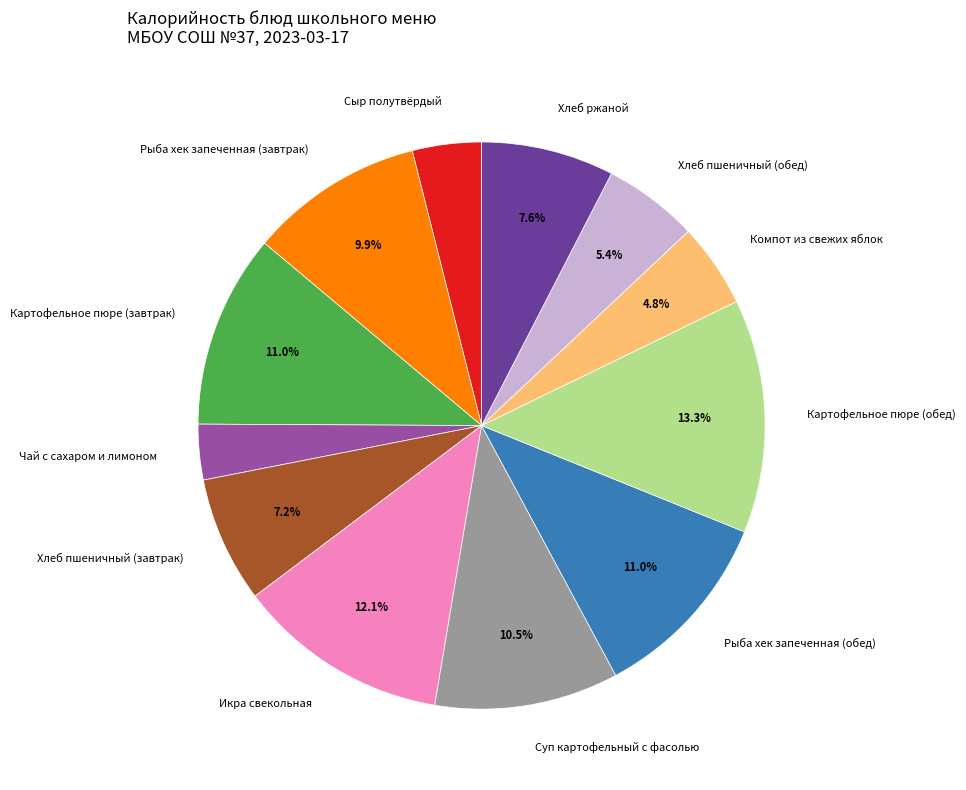

Which category has the smallest portion of the pie?

Чай с сахаром и лимоном